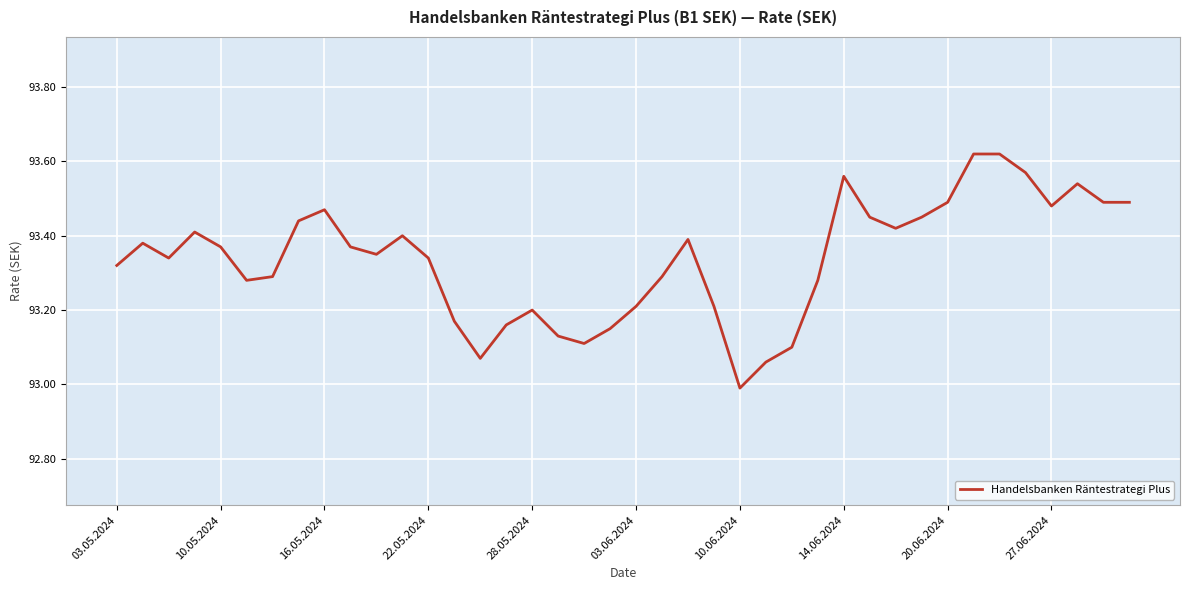

What is the minimum value shown in the chart?

93.0